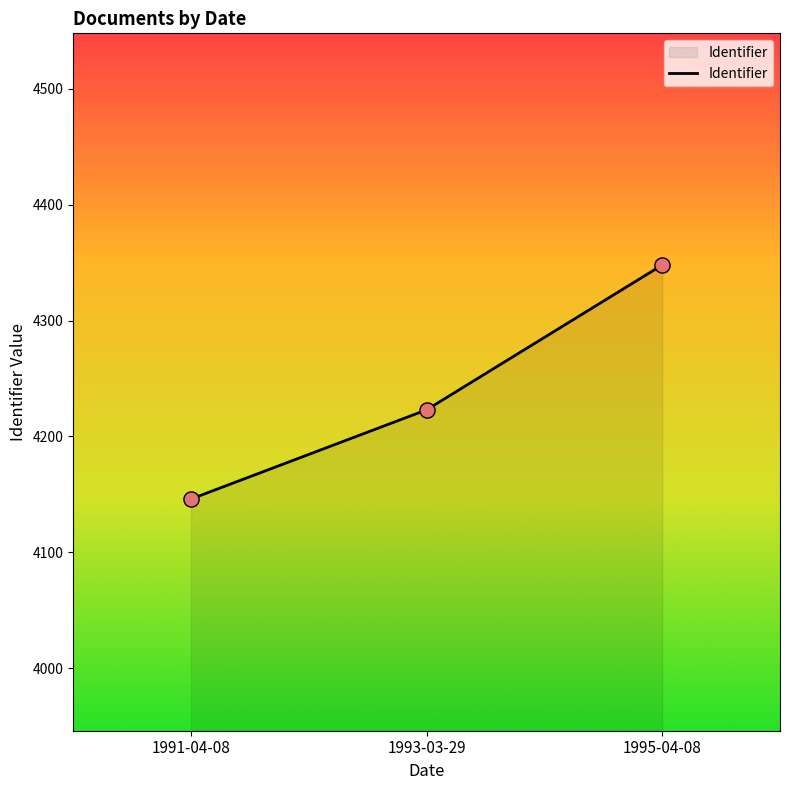

Which has a higher value, 1991-04-08 or 1995-04-08?

1995-04-08